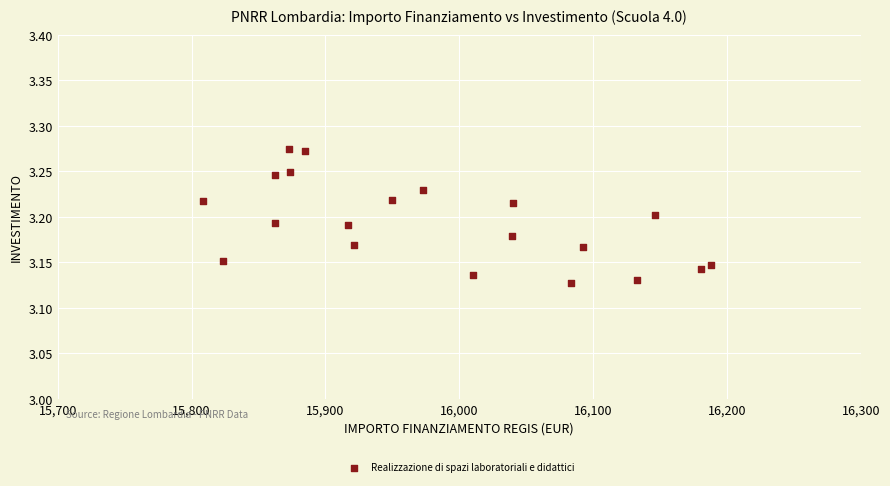

What is the range of X values (max minus min)?

379.7